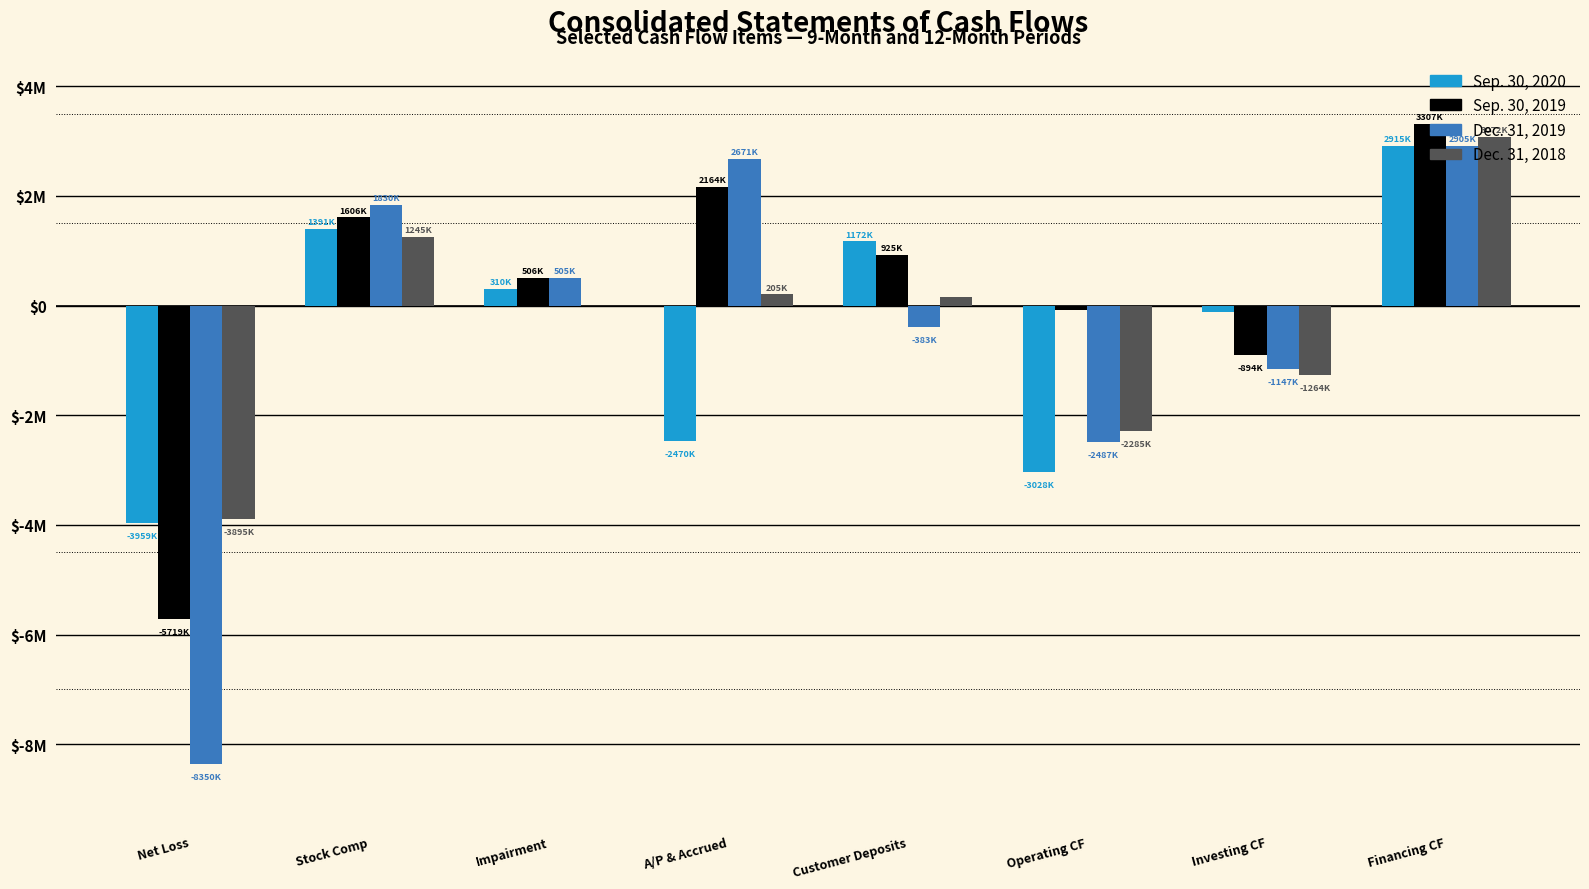

What is the value of the Dec. 31, 2018 bar at the 5th from the left?

147360